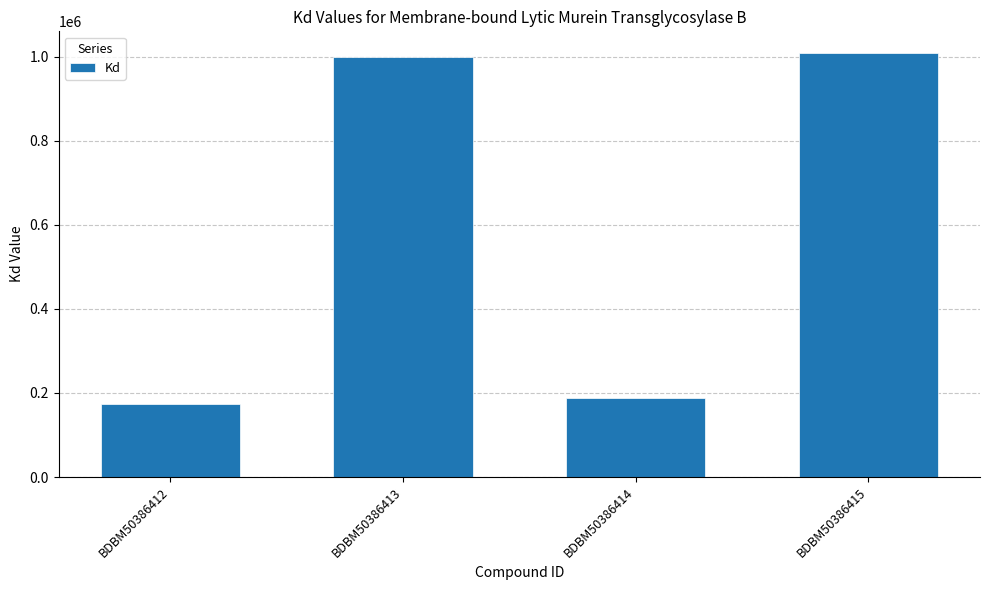

Rank the categories by value from lowest to highest.

BDBM50386412, BDBM50386414, BDBM50386413, BDBM50386415